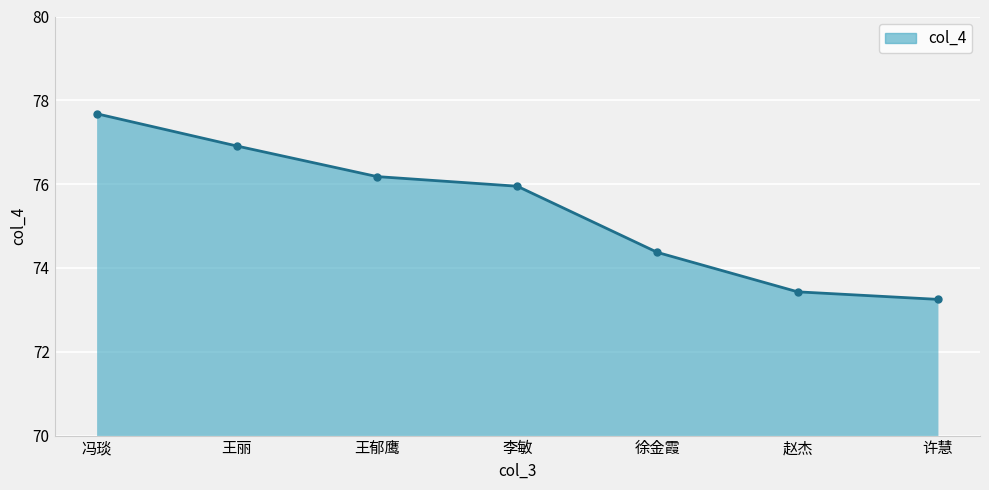

What is the difference between the values at 王郁鹰 and 王丽?

0.7